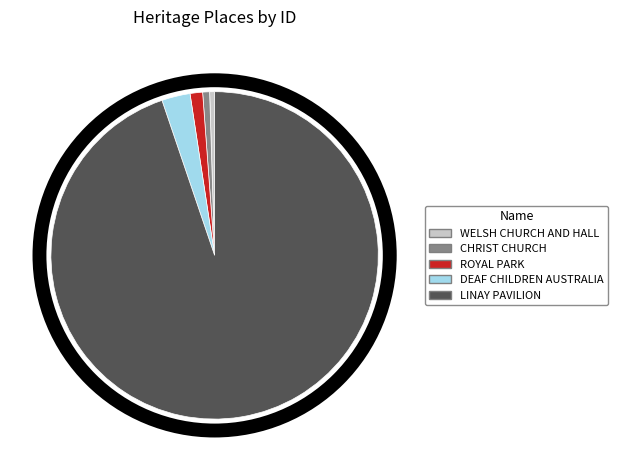

What is the largest slice in the pie chart?

LINAY PAVILION